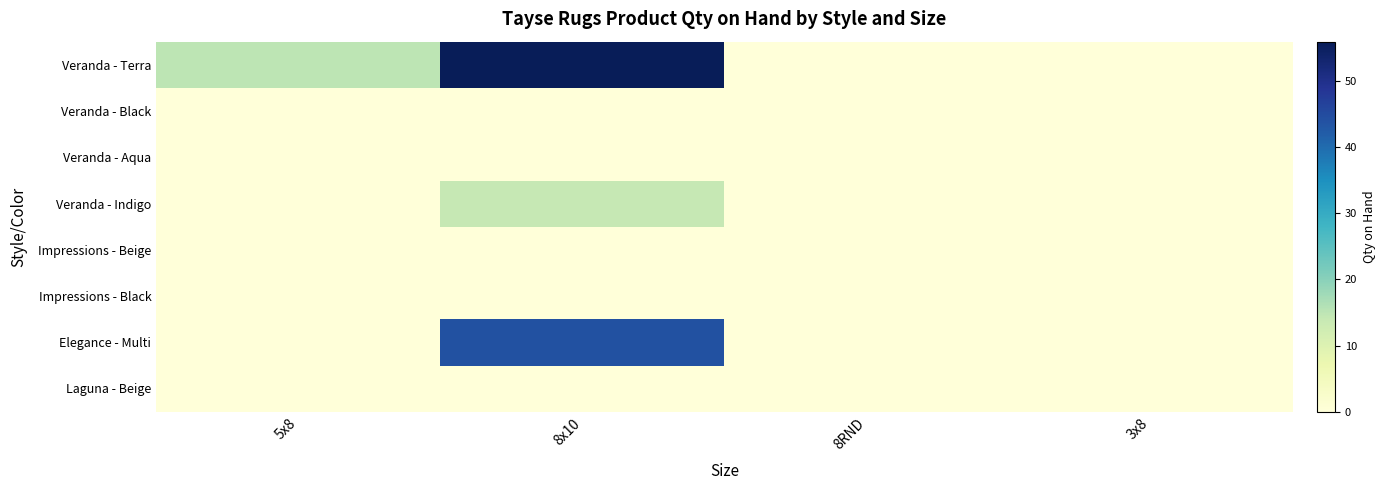

At 5x8, list the series in order from smallest to largest.

Veranda - Black, Veranda - Aqua, Veranda - Indigo, Impressions - Beige, Impressions - Black, Elegance - Multi, Laguna - Beige, Veranda - Terra